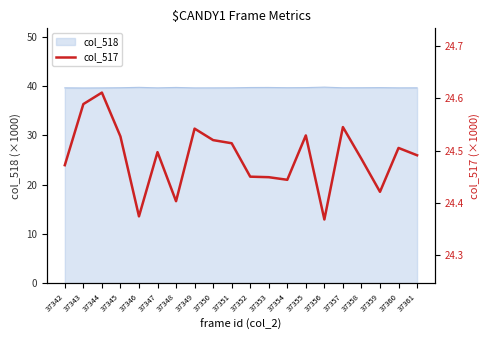

Between 37353 and 37342, which is larger?

37342